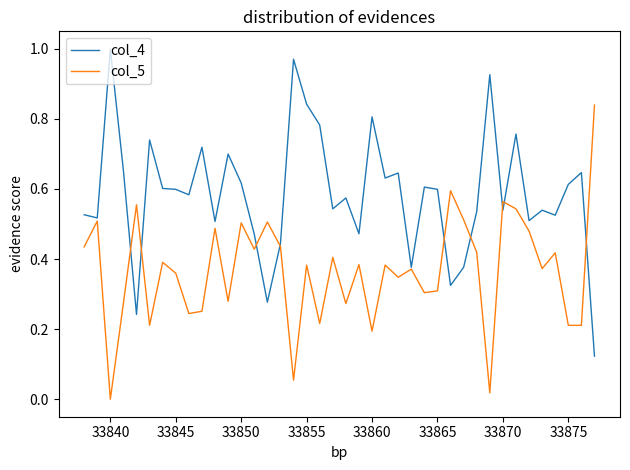

List the series in order of their peak value, highest first.

col_4, col_5